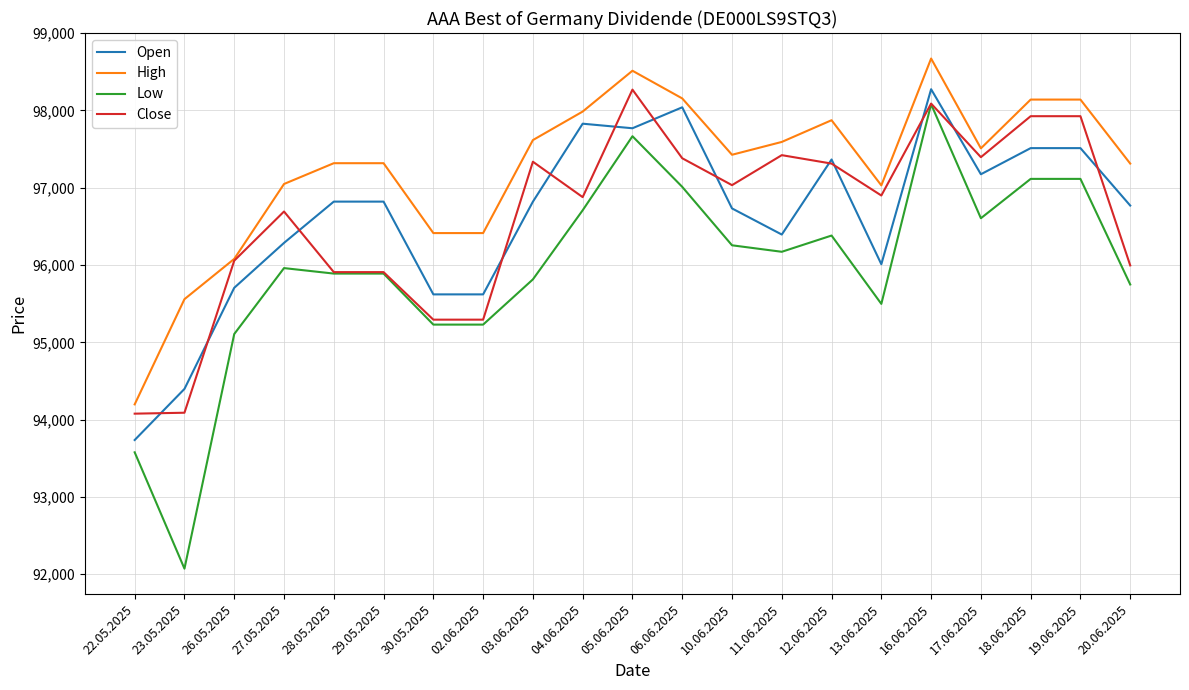

What is the minimum value for Open?

93737